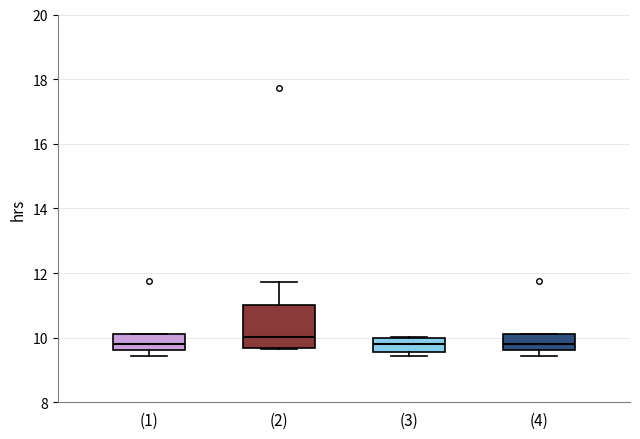

Reading left to right, read every box against the y-axis: the position of its median line, the range the box covers, and the ends of its whiskers. The values are not printed on the chart, so give them approximately, as read against the axis.

(1): median 9.8, box 9.6 to 10.2, whiskers 9.4 to 10.2
(2): median 10.0, box 9.6 to 11.0, whiskers 9.6 to 11.8
(3): median 9.8, box 9.6 to 10.0, whiskers 9.4 to 10.0
(4): median 9.8, box 9.6 to 10.2, whiskers 9.4 to 10.2